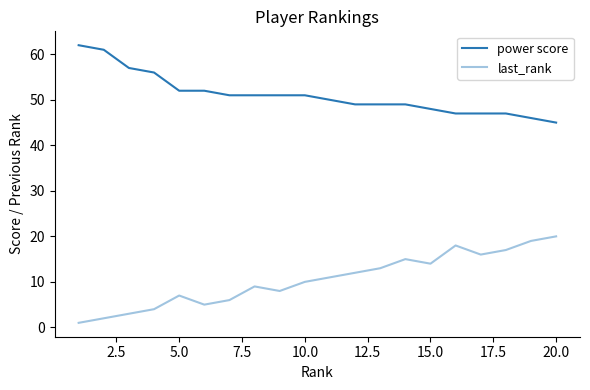

Rank the series by their maximum value, from lowest to highest.

last_rank, power score